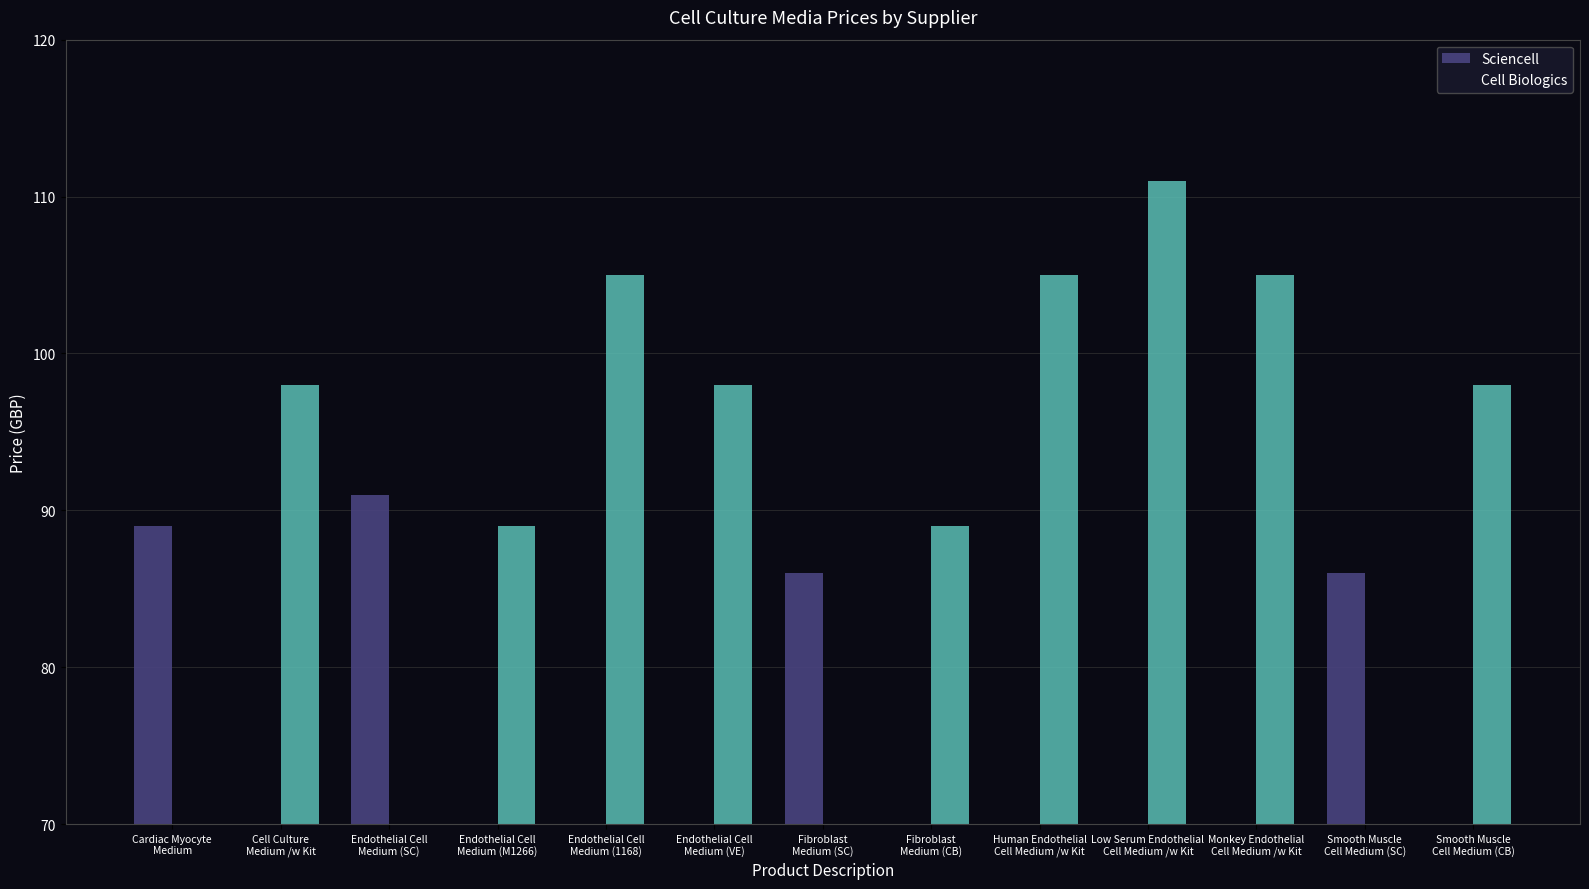

What position from the left is Endothelial Cell
Medium (SC)?

3